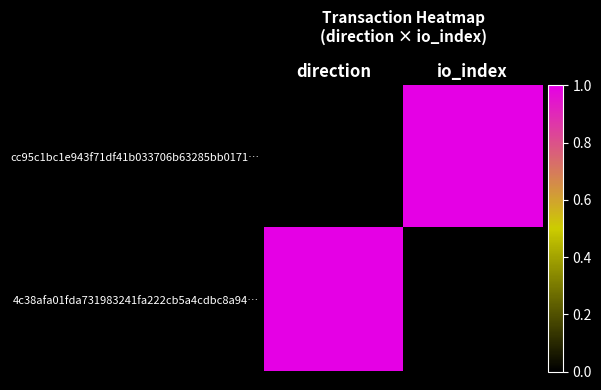

Rank the series by their maximum value, from lowest to highest.

cc95c1bc1e943f71df41b033706b63285bb0171…, 4c38afa01fda731983241fa222cb5a4cdbc8a94…